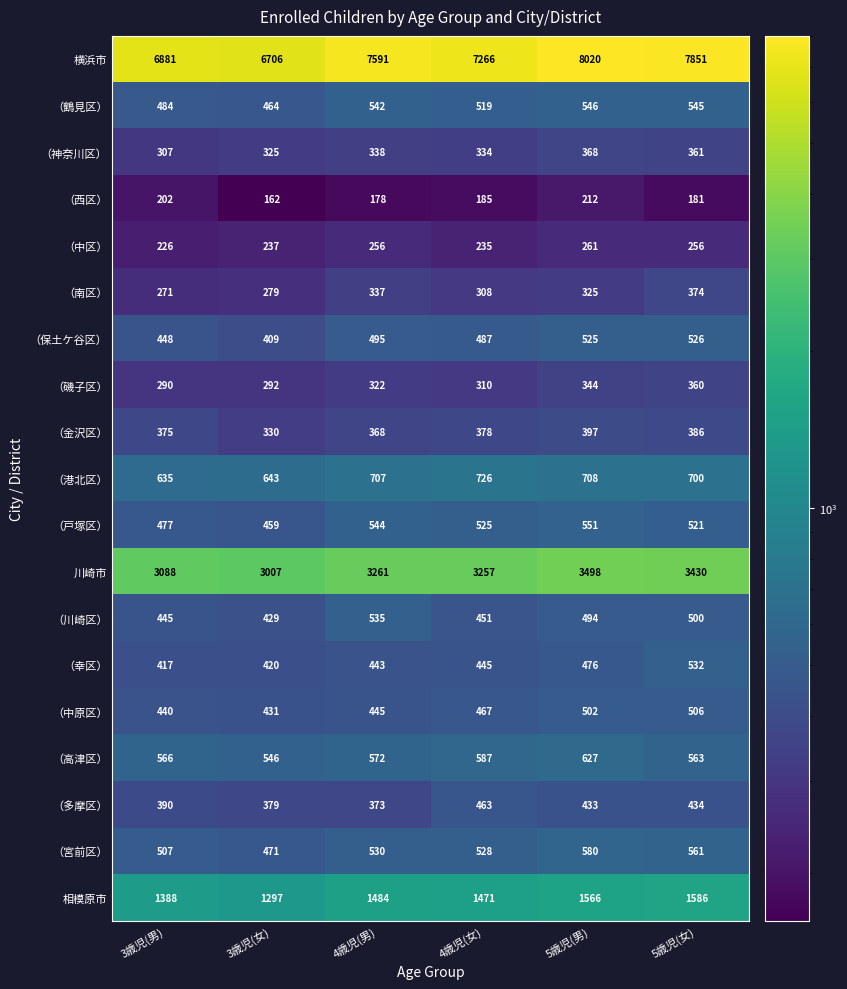

True or false: （南区） has a value of 185 at 3歳児(女).

False